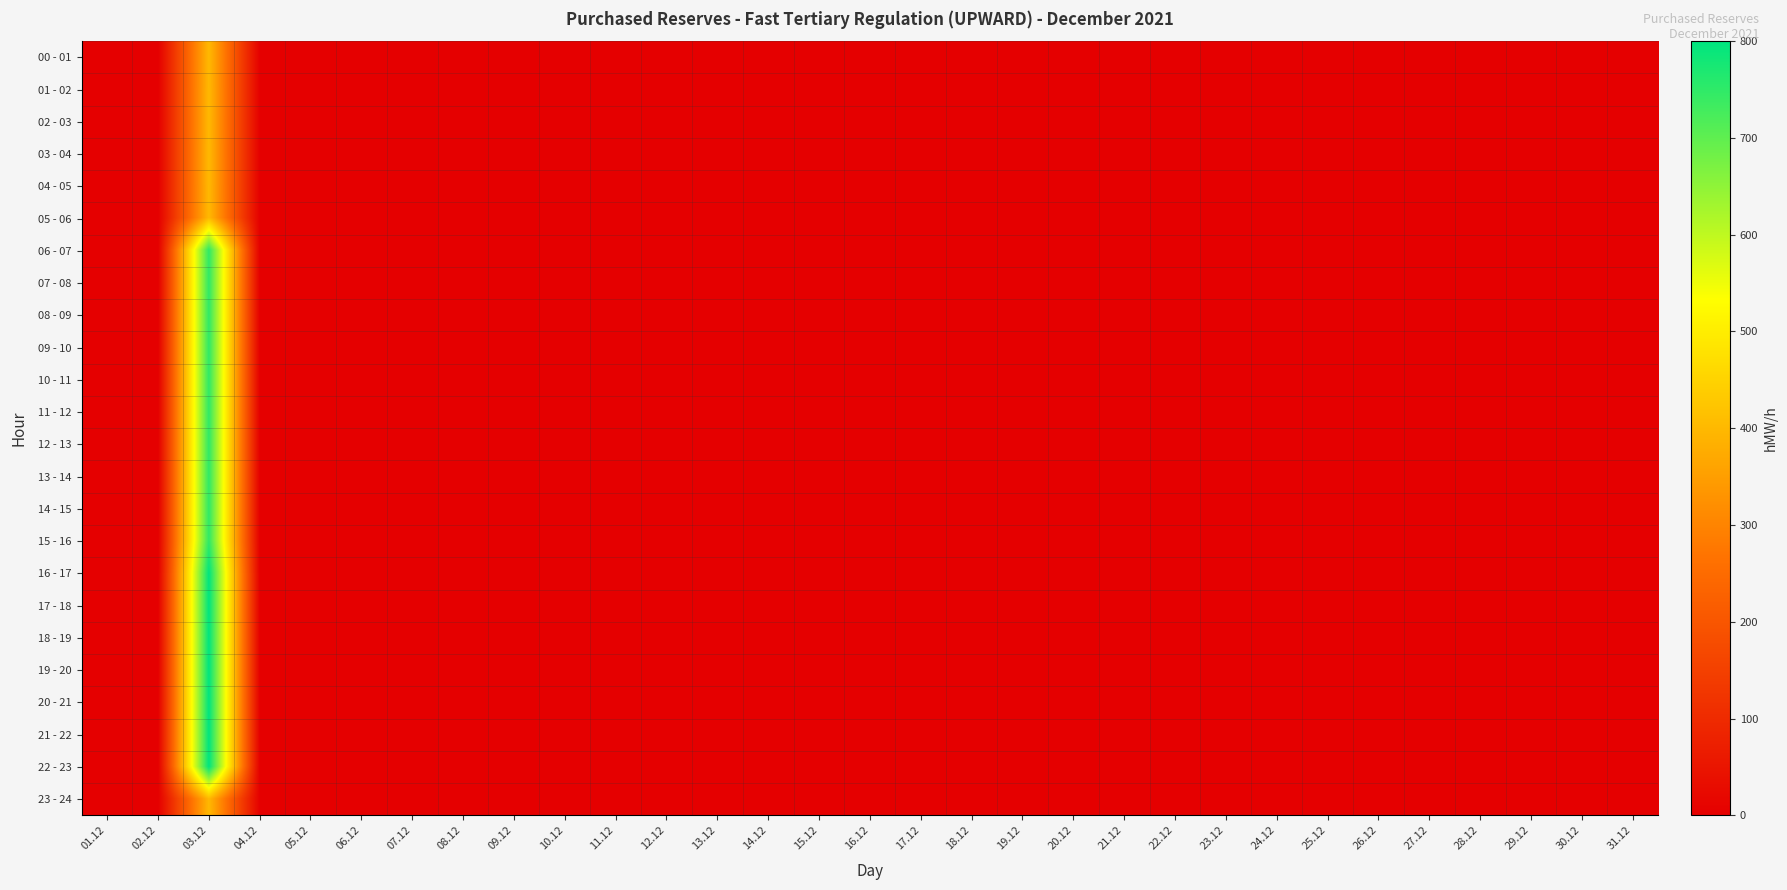

Reading right to left, list all the values displayed in this chart.

00 - 01: 31.12=0	30.12=0	29.12=0	28.12=0	27.12=0	26.12=0	25.12=0	24.12=0	23.12=0	22.12=0	21.12=0	20.12=0	19.12=0	18.12=0	17.12=0	16.12=0	15.12=0	14.12=0	13.12=0	12.12=0	11.12=0	10.12=0	09.12=0	08.12=0	07.12=0	06.12=0	05.12=0	04.12=0	03.12=400	02.12=0	01.12=0
01 - 02: 31.12=0	30.12=0	29.12=0	28.12=0	27.12=0	26.12=0	25.12=0	24.12=0	23.12=0	22.12=0	21.12=0	20.12=0	19.12=0	18.12=0	17.12=0	16.12=0	15.12=0	14.12=0	13.12=0	12.12=0	11.12=0	10.12=0	09.12=0	08.12=0	07.12=0	06.12=0	05.12=0	04.12=0	03.12=400	02.12=0	01.12=0
02 - 03: 31.12=0	30.12=0	29.12=0	28.12=0	27.12=0	26.12=0	25.12=0	24.12=0	23.12=0	22.12=0	21.12=0	20.12=0	19.12=0	18.12=0	17.12=0	16.12=0	15.12=0	14.12=0	13.12=0	12.12=0	11.12=0	10.12=0	09.12=0	08.12=0	07.12=0	06.12=0	05.12=0	04.12=0	03.12=400	02.12=0	01.12=0
03 - 04: 31.12=0	30.12=0	29.12=0	28.12=0	27.12=0	26.12=0	25.12=0	24.12=0	23.12=0	22.12=0	21.12=0	20.12=0	19.12=0	18.12=0	17.12=0	16.12=0	15.12=0	14.12=0	13.12=0	12.12=0	11.12=0	10.12=0	09.12=0	08.12=0	07.12=0	06.12=0	05.12=0	04.12=0	03.12=400	02.12=0	01.12=0
04 - 05: 31.12=0	30.12=0	29.12=0	28.12=0	27.12=0	26.12=0	25.12=0	24.12=0	23.12=0	22.12=0	21.12=0	20.12=0	19.12=0	18.12=0	17.12=0	16.12=0	15.12=0	14.12=0	13.12=0	12.12=0	11.12=0	10.12=0	09.12=0	08.12=0	07.12=0	06.12=0	05.12=0	04.12=0	03.12=400	02.12=0	01.12=0
05 - 06: 31.12=0	30.12=0	29.12=0	28.12=0	27.12=0	26.12=0	25.12=0	24.12=0	23.12=0	22.12=0	21.12=0	20.12=0	19.12=0	18.12=0	17.12=0	16.12=0	15.12=0	14.12=0	13.12=0	12.12=0	11.12=0	10.12=0	09.12=0	08.12=0	07.12=0	06.12=0	05.12=0	04.12=0	03.12=400	02.12=0	01.12=0
06 - 07: 31.12=0	30.12=0	29.12=0	28.12=0	27.12=0	26.12=0	25.12=0	24.12=0	23.12=0	22.12=0	21.12=0	20.12=0	19.12=0	18.12=0	17.12=0	16.12=0	15.12=0	14.12=0	13.12=0	12.12=0	11.12=0	10.12=0	09.12=0	08.12=0	07.12=0	06.12=0	05.12=0	04.12=0	03.12=750	02.12=0	01.12=0
07 - 08: 31.12=0	30.12=0	29.12=0	28.12=0	27.12=0	26.12=0	25.12=0	24.12=0	23.12=0	22.12=0	21.12=0	20.12=0	19.12=0	18.12=0	17.12=0	16.12=0	15.12=0	14.12=0	13.12=0	12.12=0	11.12=0	10.12=0	09.12=0	08.12=0	07.12=0	06.12=0	05.12=0	04.12=0	03.12=750	02.12=0	01.12=0
08 - 09: 31.12=0	30.12=0	29.12=0	28.12=0	27.12=0	26.12=0	25.12=0	24.12=0	23.12=0	22.12=0	21.12=0	20.12=0	19.12=0	18.12=0	17.12=0	16.12=0	15.12=0	14.12=0	13.12=0	12.12=0	11.12=0	10.12=0	09.12=0	08.12=0	07.12=0	06.12=0	05.12=0	04.12=0	03.12=750	02.12=0	01.12=0
09 - 10: 31.12=0	30.12=0	29.12=0	28.12=0	27.12=0	26.12=0	25.12=0	24.12=0	23.12=0	22.12=0	21.12=0	20.12=0	19.12=0	18.12=0	17.12=0	16.12=0	15.12=0	14.12=0	13.12=0	12.12=0	11.12=0	10.12=0	09.12=0	08.12=0	07.12=0	06.12=0	05.12=0	04.12=0	03.12=750	02.12=0	01.12=0
10 - 11: 31.12=0	30.12=0	29.12=0	28.12=0	27.12=0	26.12=0	25.12=0	24.12=0	23.12=0	22.12=0	21.12=0	20.12=0	19.12=0	18.12=0	17.12=0	16.12=0	15.12=0	14.12=0	13.12=0	12.12=0	11.12=0	10.12=0	09.12=0	08.12=0	07.12=0	06.12=0	05.12=0	04.12=0	03.12=750	02.12=0	01.12=0
11 - 12: 31.12=0	30.12=0	29.12=0	28.12=0	27.12=0	26.12=0	25.12=0	24.12=0	23.12=0	22.12=0	21.12=0	20.12=0	19.12=0	18.12=0	17.12=0	16.12=0	15.12=0	14.12=0	13.12=0	12.12=0	11.12=0	10.12=0	09.12=0	08.12=0	07.12=0	06.12=0	05.12=0	04.12=0	03.12=750	02.12=0	01.12=0
12 - 13: 31.12=0	30.12=0	29.12=0	28.12=0	27.12=0	26.12=0	25.12=0	24.12=0	23.12=0	22.12=0	21.12=0	20.12=0	19.12=0	18.12=0	17.12=0	16.12=0	15.12=0	14.12=0	13.12=0	12.12=0	11.12=0	10.12=0	09.12=0	08.12=0	07.12=0	06.12=0	05.12=0	04.12=0	03.12=750	02.12=0	01.12=0
13 - 14: 31.12=0	30.12=0	29.12=0	28.12=0	27.12=0	26.12=0	25.12=0	24.12=0	23.12=0	22.12=0	21.12=0	20.12=0	19.12=0	18.12=0	17.12=0	16.12=0	15.12=0	14.12=0	13.12=0	12.12=0	11.12=0	10.12=0	09.12=0	08.12=0	07.12=0	06.12=0	05.12=0	04.12=0	03.12=750	02.12=0	01.12=0
14 - 15: 31.12=0	30.12=0	29.12=0	28.12=0	27.12=0	26.12=0	25.12=0	24.12=0	23.12=0	22.12=0	21.12=0	20.12=0	19.12=0	18.12=0	17.12=0	16.12=0	15.12=0	14.12=0	13.12=0	12.12=0	11.12=0	10.12=0	09.12=0	08.12=0	07.12=0	06.12=0	05.12=0	04.12=0	03.12=750	02.12=0	01.12=0
15 - 16: 31.12=0	30.12=0	29.12=0	28.12=0	27.12=0	26.12=0	25.12=0	24.12=0	23.12=0	22.12=0	21.12=0	20.12=0	19.12=0	18.12=0	17.12=0	16.12=0	15.12=0	14.12=0	13.12=0	12.12=0	11.12=0	10.12=0	09.12=0	08.12=0	07.12=0	06.12=0	05.12=0	04.12=0	03.12=750	02.12=0	01.12=0
16 - 17: 31.12=0	30.12=0	29.12=0	28.12=0	27.12=0	26.12=0	25.12=0	24.12=0	23.12=0	22.12=0	21.12=0	20.12=0	19.12=0	18.12=0	17.12=0	16.12=0	15.12=0	14.12=0	13.12=0	12.12=0	11.12=0	10.12=0	09.12=0	08.12=0	07.12=0	06.12=0	05.12=0	04.12=0	03.12=800	02.12=0	01.12=0
17 - 18: 31.12=0	30.12=0	29.12=0	28.12=0	27.12=0	26.12=0	25.12=0	24.12=0	23.12=0	22.12=0	21.12=0	20.12=0	19.12=0	18.12=0	17.12=0	16.12=0	15.12=0	14.12=0	13.12=0	12.12=0	11.12=0	10.12=0	09.12=0	08.12=0	07.12=0	06.12=0	05.12=0	04.12=0	03.12=800	02.12=0	01.12=0
18 - 19: 31.12=0	30.12=0	29.12=0	28.12=0	27.12=0	26.12=0	25.12=0	24.12=0	23.12=0	22.12=0	21.12=0	20.12=0	19.12=0	18.12=0	17.12=0	16.12=0	15.12=0	14.12=0	13.12=0	12.12=0	11.12=0	10.12=0	09.12=0	08.12=0	07.12=0	06.12=0	05.12=0	04.12=0	03.12=800	02.12=0	01.12=0
19 - 20: 31.12=0	30.12=0	29.12=0	28.12=0	27.12=0	26.12=0	25.12=0	24.12=0	23.12=0	22.12=0	21.12=0	20.12=0	19.12=0	18.12=0	17.12=0	16.12=0	15.12=0	14.12=0	13.12=0	12.12=0	11.12=0	10.12=0	09.12=0	08.12=0	07.12=0	06.12=0	05.12=0	04.12=0	03.12=800	02.12=0	01.12=0
20 - 21: 31.12=0	30.12=0	29.12=0	28.12=0	27.12=0	26.12=0	25.12=0	24.12=0	23.12=0	22.12=0	21.12=0	20.12=0	19.12=0	18.12=0	17.12=0	16.12=0	15.12=0	14.12=0	13.12=0	12.12=0	11.12=0	10.12=0	09.12=0	08.12=0	07.12=0	06.12=0	05.12=0	04.12=0	03.12=800	02.12=0	01.12=0
21 - 22: 31.12=0	30.12=0	29.12=0	28.12=0	27.12=0	26.12=0	25.12=0	24.12=0	23.12=0	22.12=0	21.12=0	20.12=0	19.12=0	18.12=0	17.12=0	16.12=0	15.12=0	14.12=0	13.12=0	12.12=0	11.12=0	10.12=0	09.12=0	08.12=0	07.12=0	06.12=0	05.12=0	04.12=0	03.12=800	02.12=0	01.12=0
22 - 23: 31.12=0	30.12=0	29.12=0	28.12=0	27.12=0	26.12=0	25.12=0	24.12=0	23.12=0	22.12=0	21.12=0	20.12=0	19.12=0	18.12=0	17.12=0	16.12=0	15.12=0	14.12=0	13.12=0	12.12=0	11.12=0	10.12=0	09.12=0	08.12=0	07.12=0	06.12=0	05.12=0	04.12=0	03.12=800	02.12=0	01.12=0
23 - 24: 31.12=0	30.12=0	29.12=0	28.12=0	27.12=0	26.12=0	25.12=0	24.12=0	23.12=0	22.12=0	21.12=0	20.12=0	19.12=0	18.12=0	17.12=0	16.12=0	15.12=0	14.12=0	13.12=0	12.12=0	11.12=0	10.12=0	09.12=0	08.12=0	07.12=0	06.12=0	05.12=0	04.12=0	03.12=400	02.12=0	01.12=0